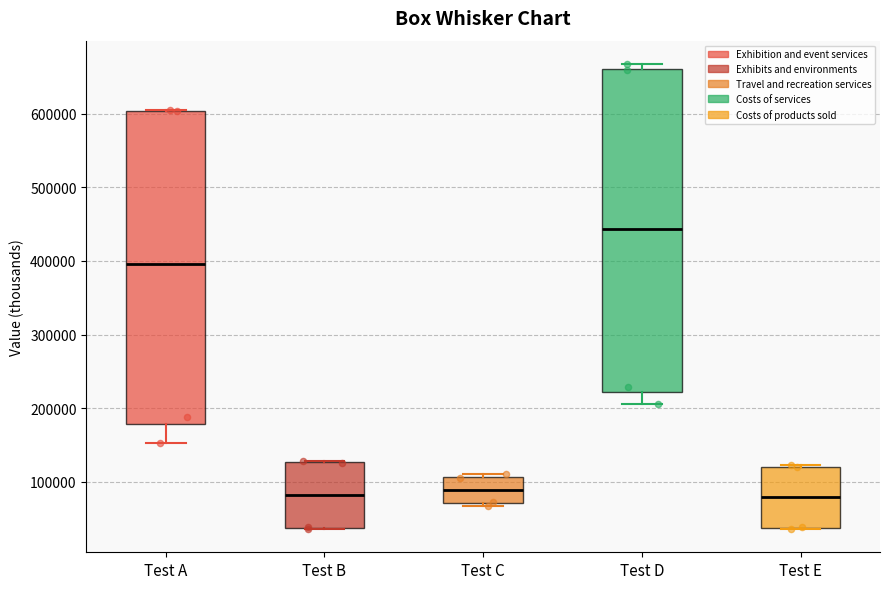

Comparing the boxes themselves (not the whiskers), which one is the tallest?

Test D